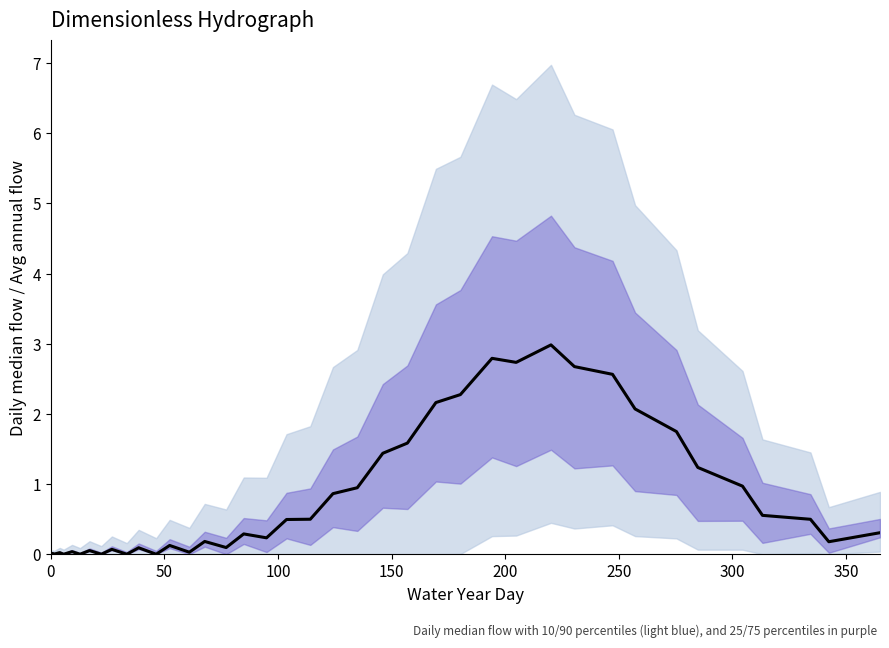

Reading left to right, transcribe all the data shown in this chart.

0.0	0.0	0.0	0.0	0.0	0.0	0.0	0.1	0.0	0.1	0.0	0.1	0.0	0.1	0.0	0.2	0.1	0.3	0.2	0.5	0.5	0.9	0.9	1.4	1.6	2.2	2.3	2.8	2.7	3.0	2.7	2.6	2.1	1.7	1.2	1.0	0.6	0.5	0.2	0.3